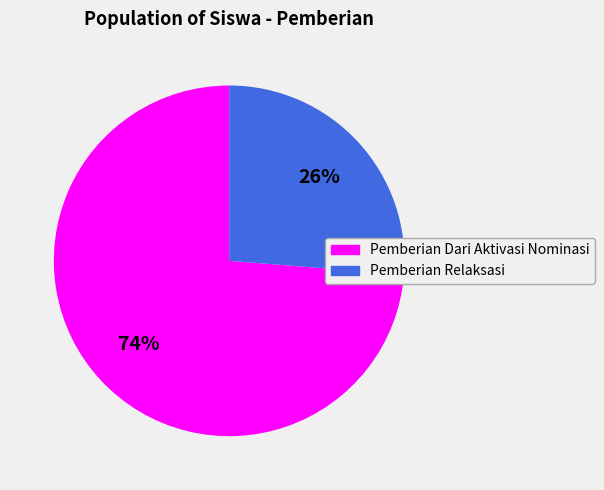

To the nearest percent, what portion does Pemberian Dari Aktivasi Nominasi represent?

74%